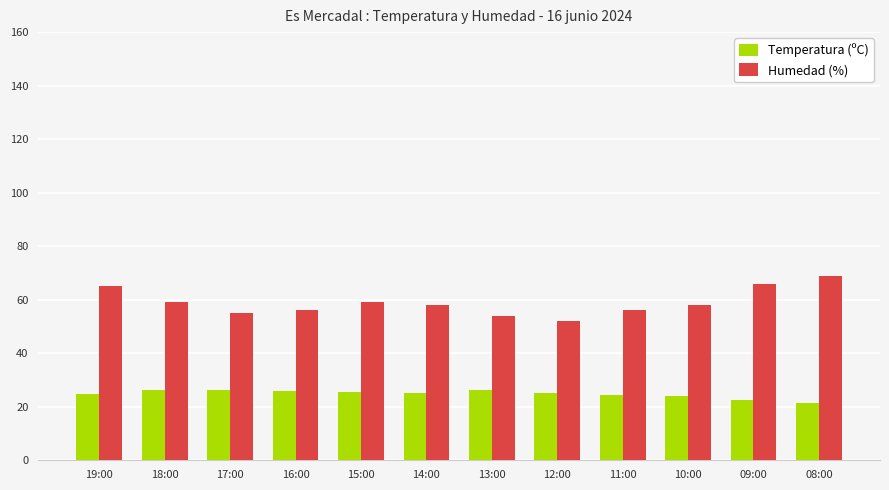

What is the greatest value displayed?

69.0